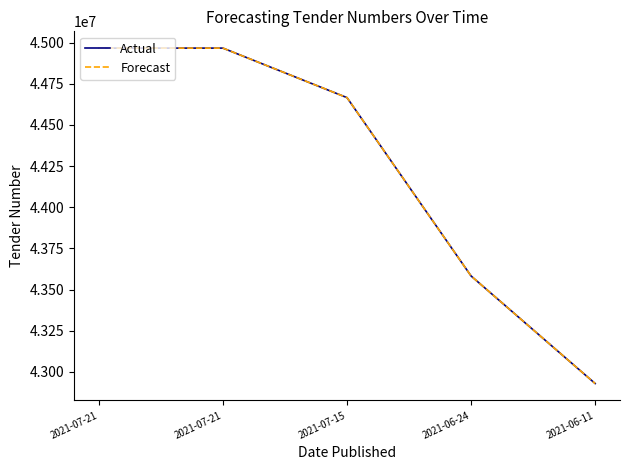

Does the chart have visible grid lines?

No